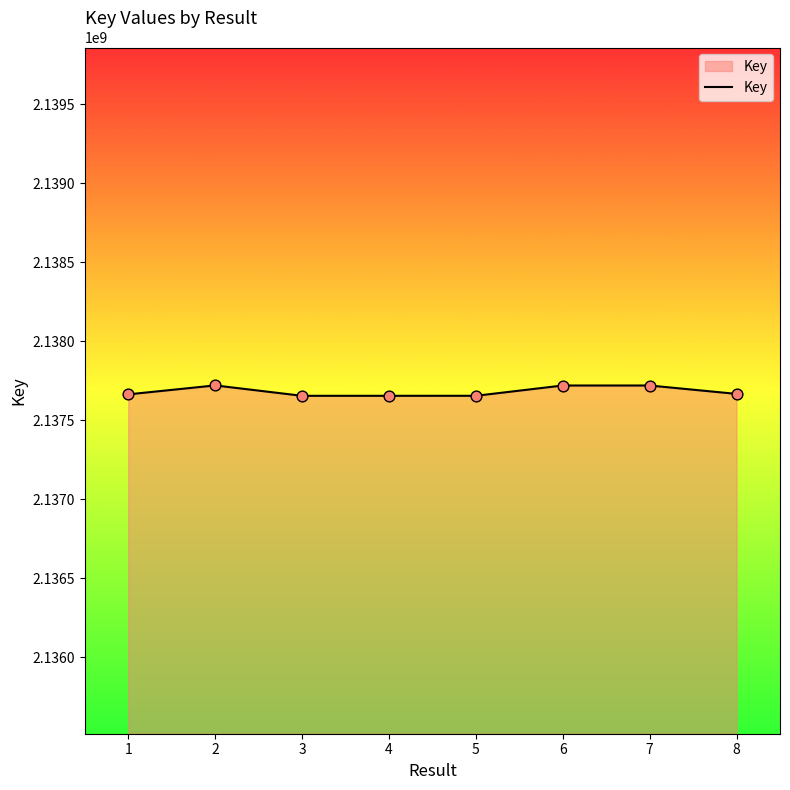

What is the ratio of the value at 8 to the value at 5?

1.0